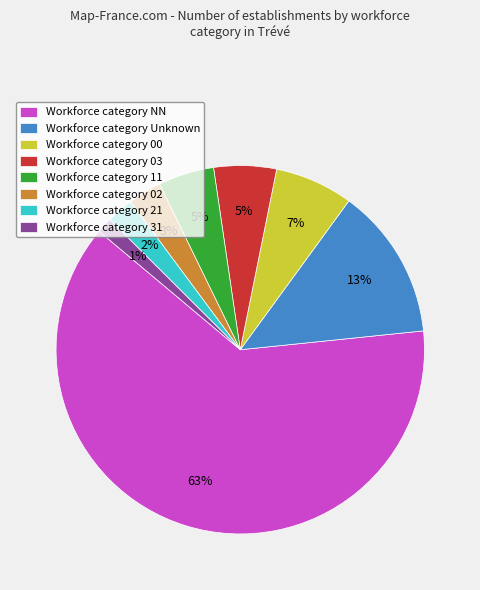

To the nearest percent, what is the average slice percentage?

12%